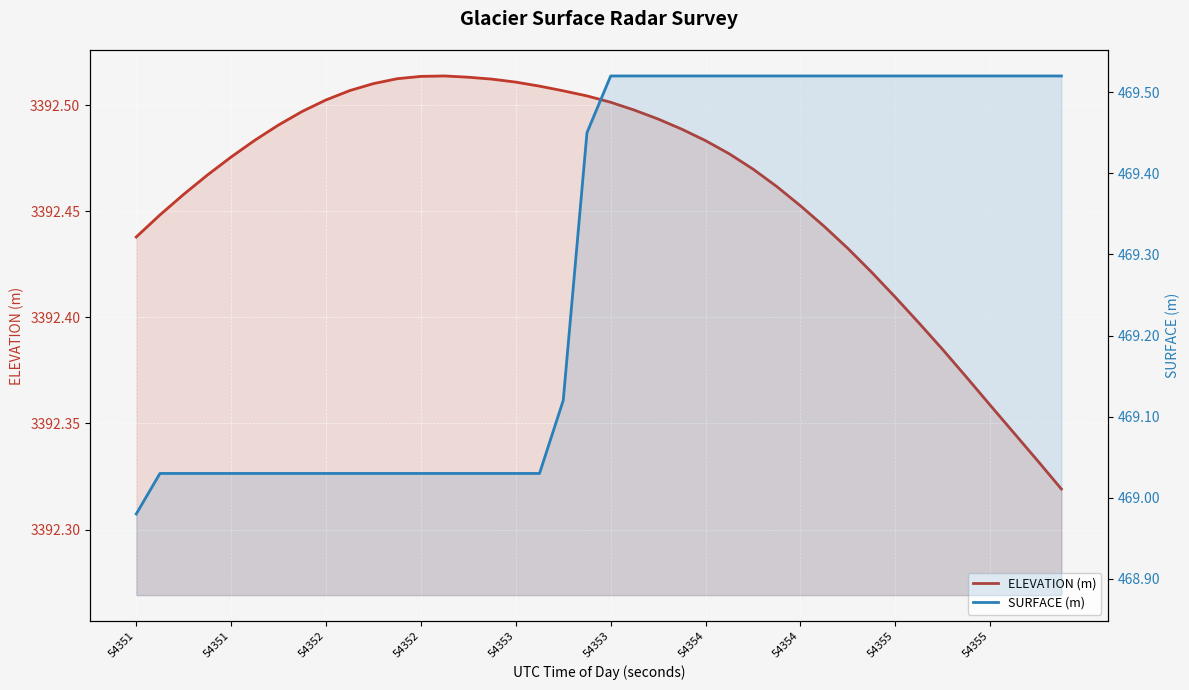

List the series in order of their peak value, highest first.

ELEVATION (m), SURFACE (m)